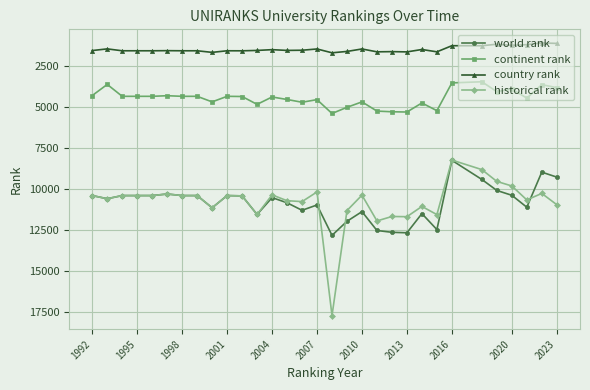

Count the number of data series in this chart.

4